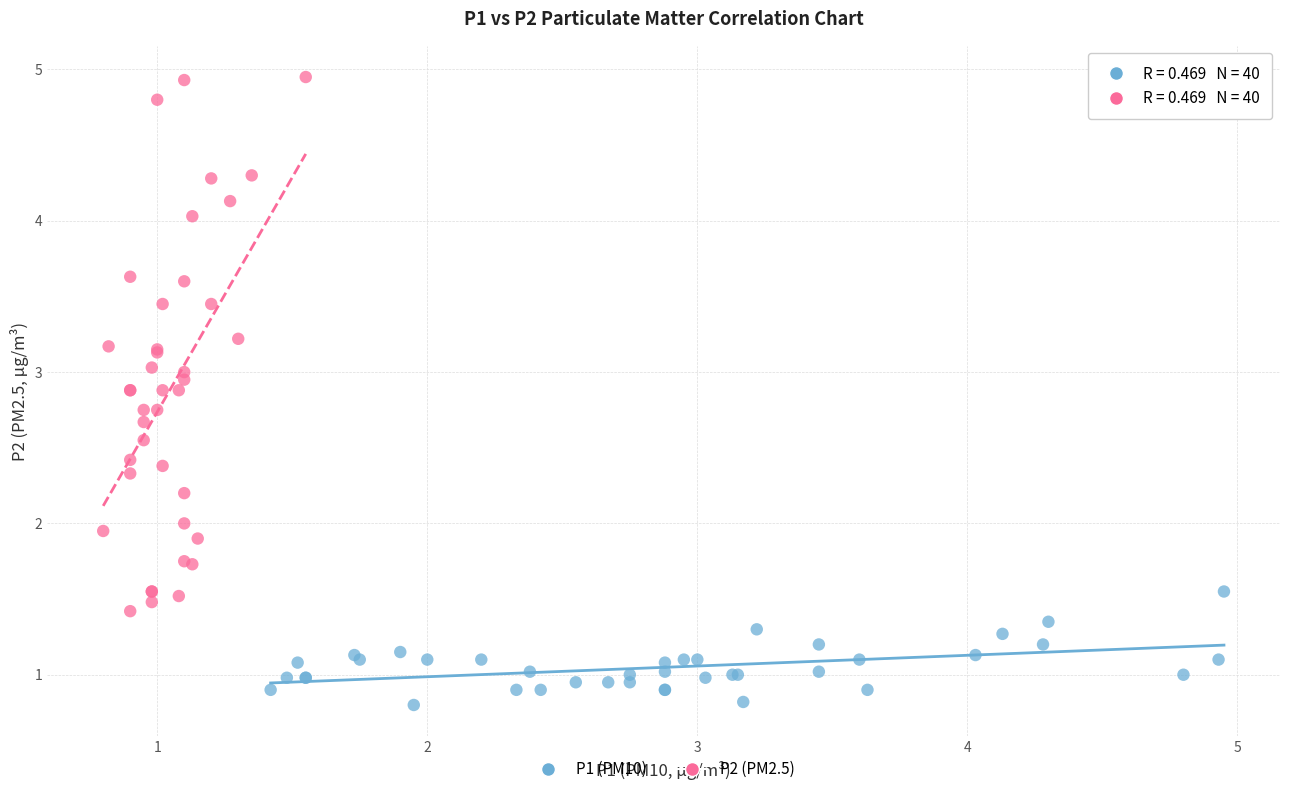

Which series contains the highest Y value?

P2 (PM2.5)